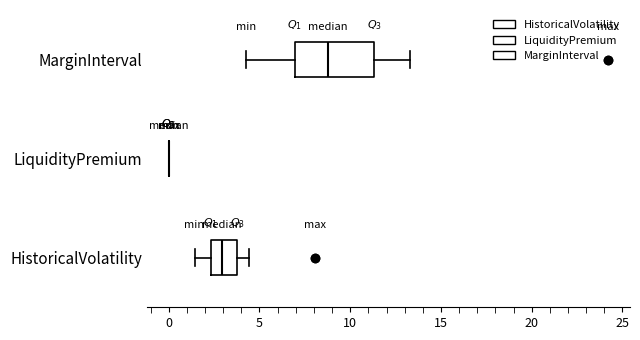

Where is the right edge of the box for MarginInterval on the x-axis? The values are not printed on the chart, so give them approximately, as read against the axis.

11.5